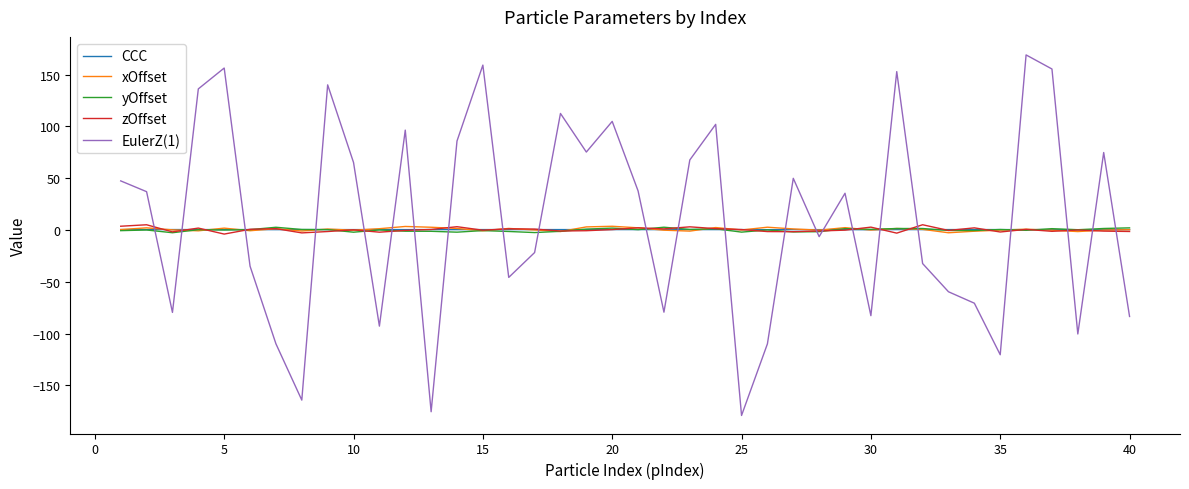

Does the chart have visible grid lines?

No